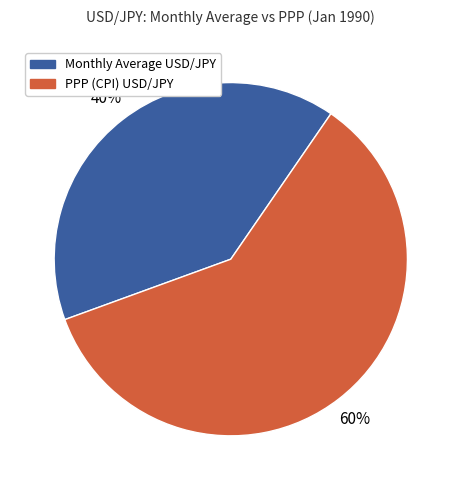

Count the number of slices in the pie.

2